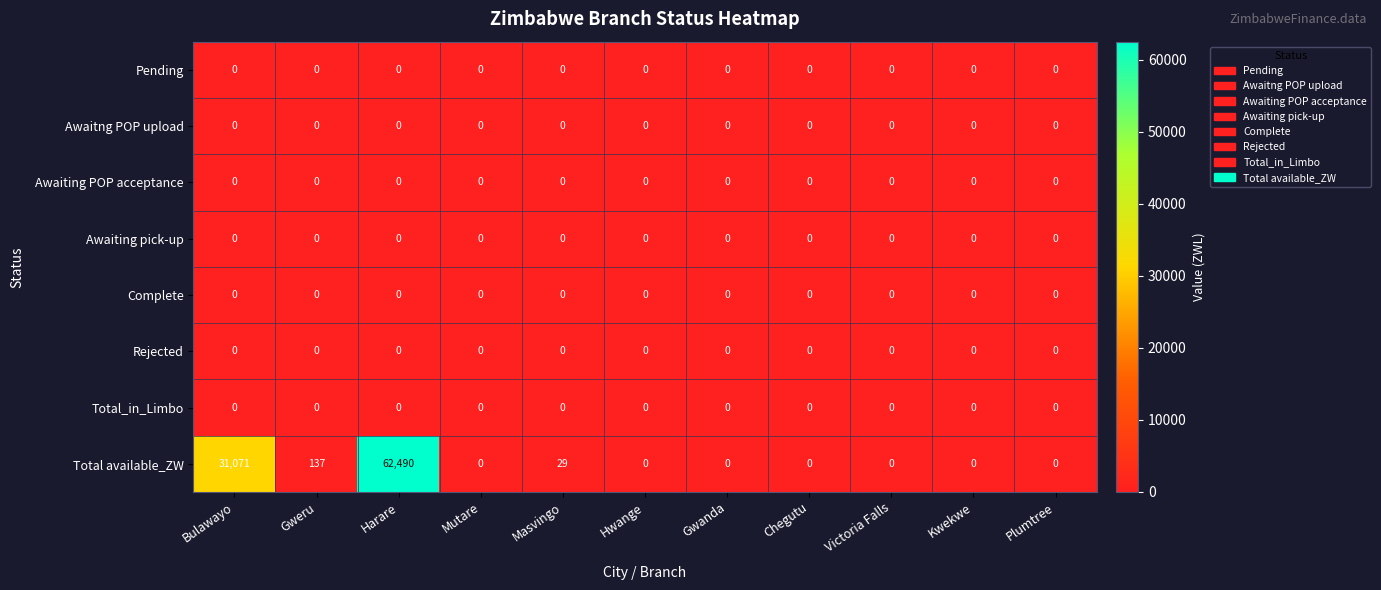

Which series has the largest total across all categories?

Total available_ZW